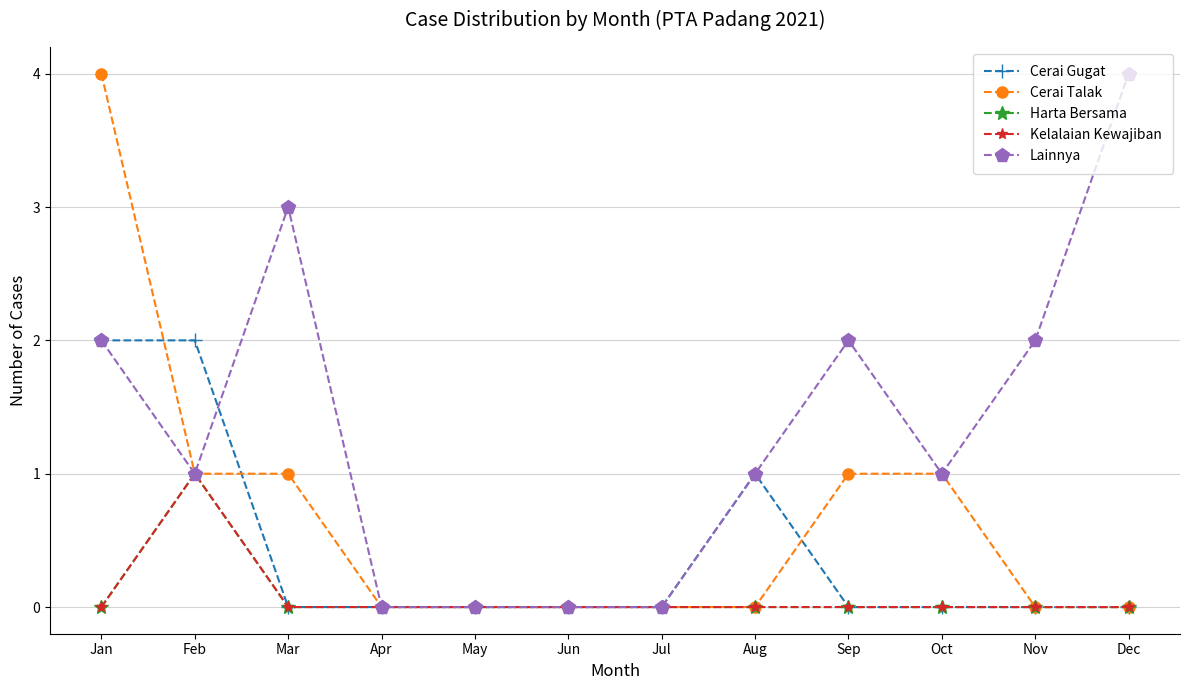

What is the difference between the second highest and minimum values in the Cerai Talak series?

1